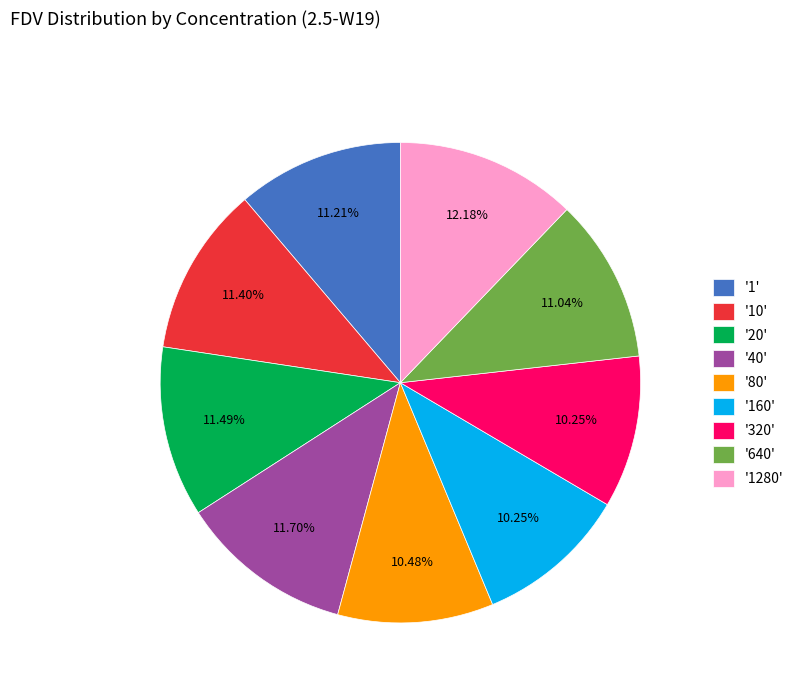

Do '640' and '160' together represent more than half of the pie?

No